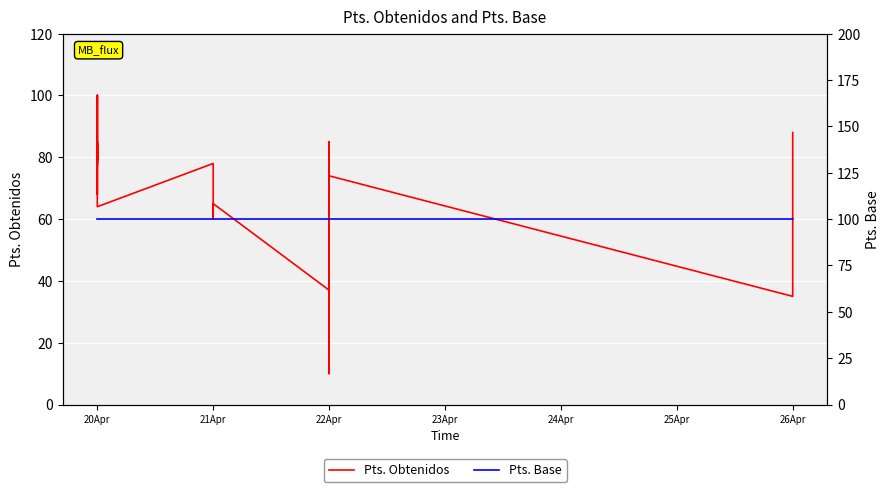

What is the sum of all Pts. Base values?

3600